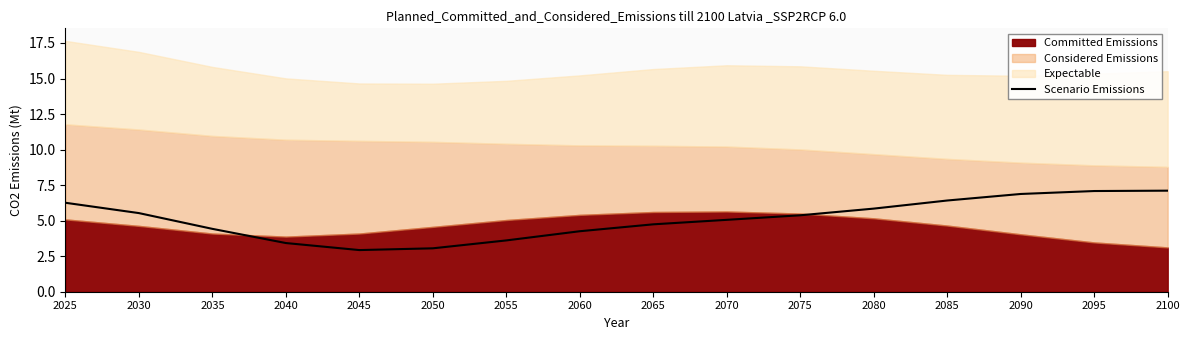

Rank the categories by value from highest to lowest.

2100, 2095, 2090, 2085, 2025, 2080, 2030, 2075, 2070, 2065, 2035, 2060, 2055, 2040, 2050, 2045